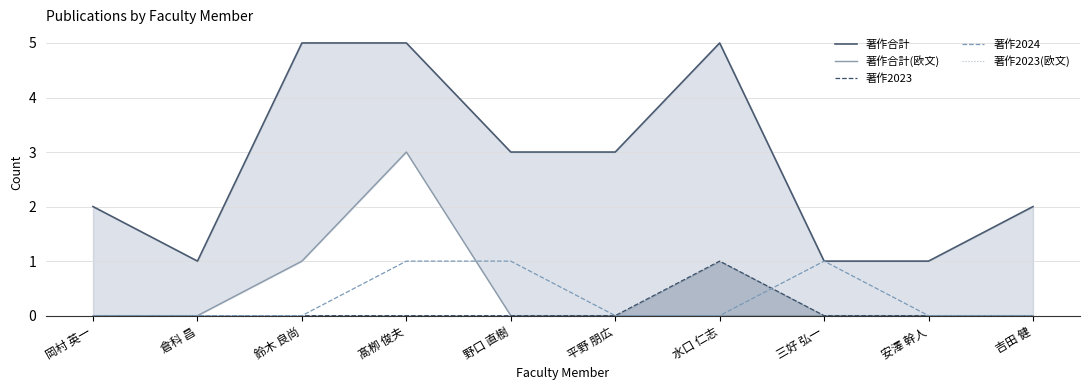

How many lines are shown in the chart?

5